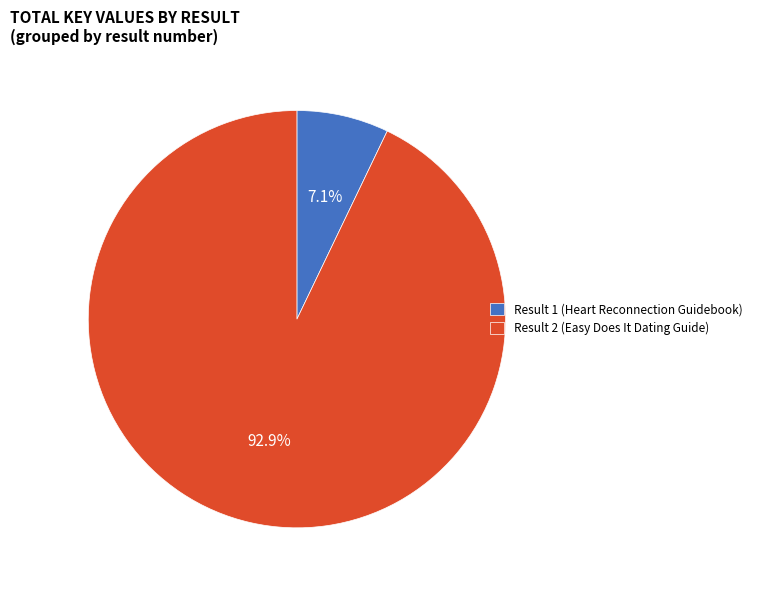

What percentage is NOT represented by Result 2 (Easy Does It Dating Guide)?

7.1%